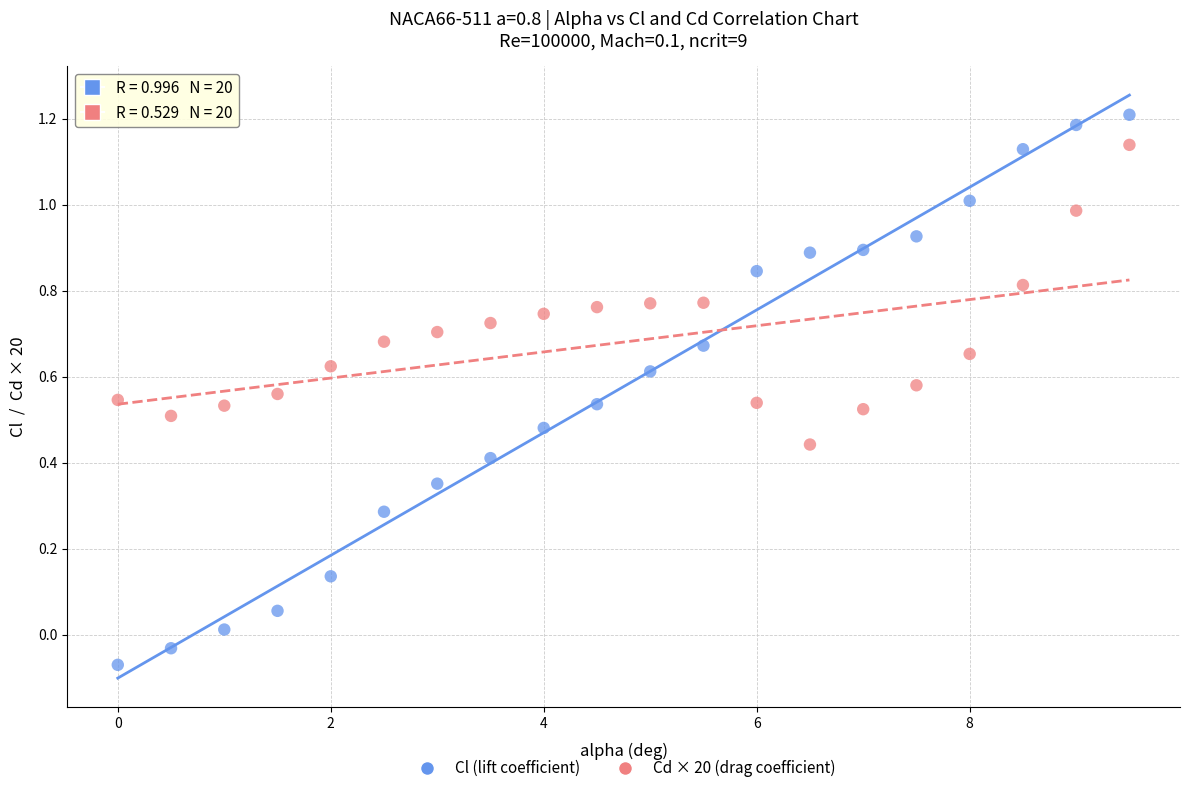

Which series reaches the minimum Y coordinate?

Cl (lift coefficient)